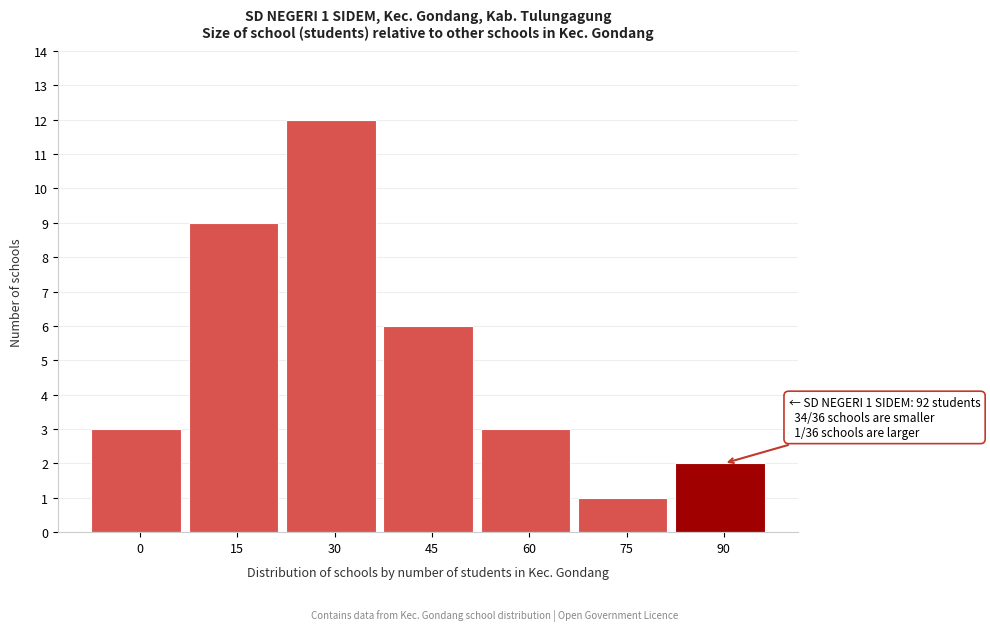

Reading left to right, extract all data points from this chart.

0=3	15=9	30=12	45=6	60=3	75=1	90=2